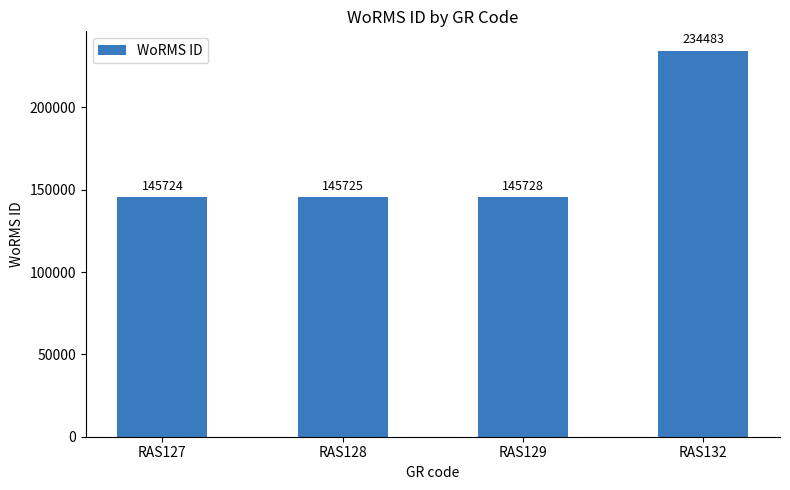

Which category has the lowest value across all series?

RAS127